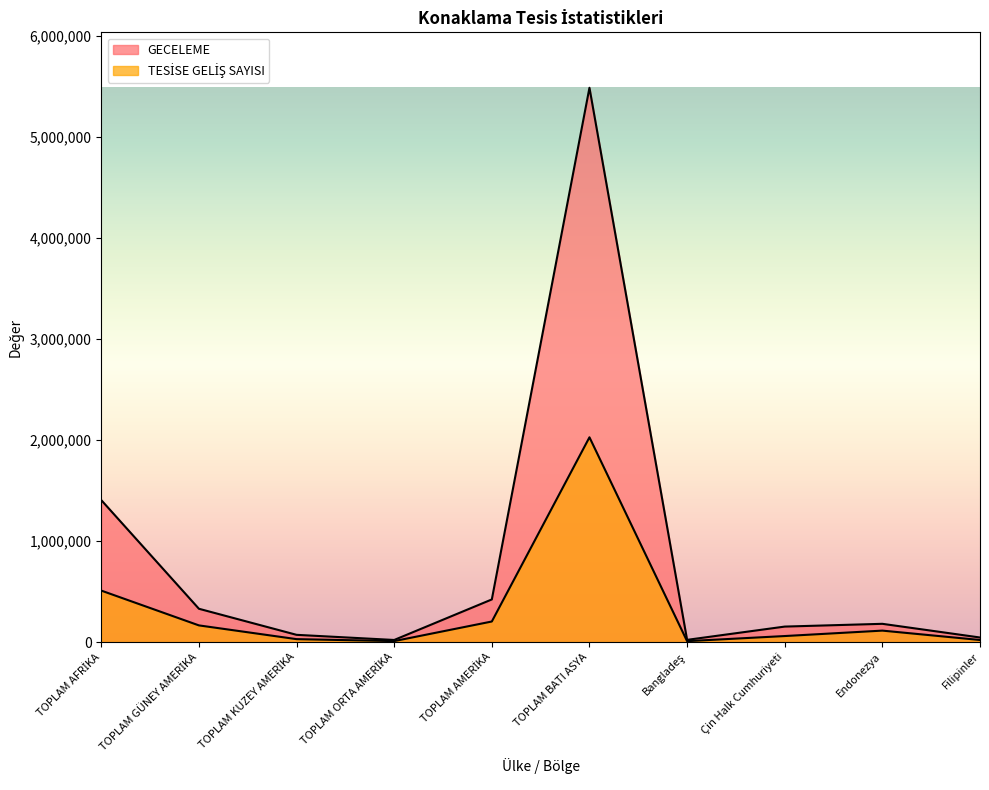

What is the sum of all GECELEME values?

8139120